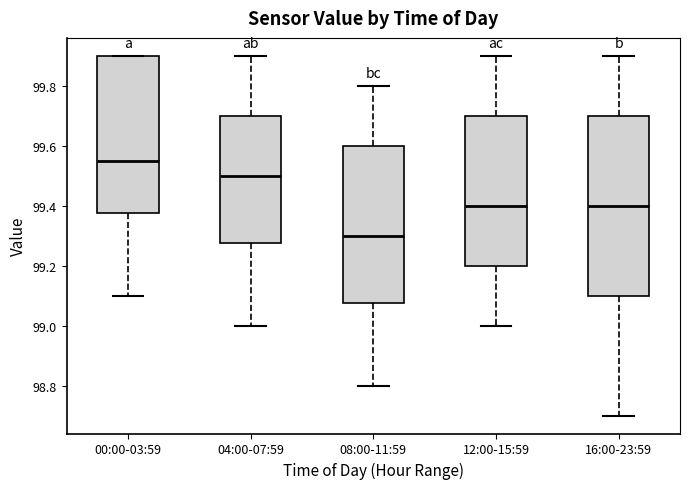

Reading left to right, transcribe this box plot: for each box, give where its median line is, the range the box spans, and where its two whiskers end, as read against the y-axis. The values are not printed on the chart, so give them approximately, as read against the axis.

00:00-03:59: median 99.56, box 99.38 to 99.90, whiskers 99.10 to 99.90
04:00-07:59: median 99.50, box 99.28 to 99.70, whiskers 99.00 to 99.90
08:00-11:59: median 99.30, box 99.08 to 99.60, whiskers 98.80 to 99.80
12:00-15:59: median 99.40, box 99.20 to 99.70, whiskers 99.00 to 99.90
16:00-23:59: median 99.40, box 99.10 to 99.70, whiskers 98.70 to 99.90